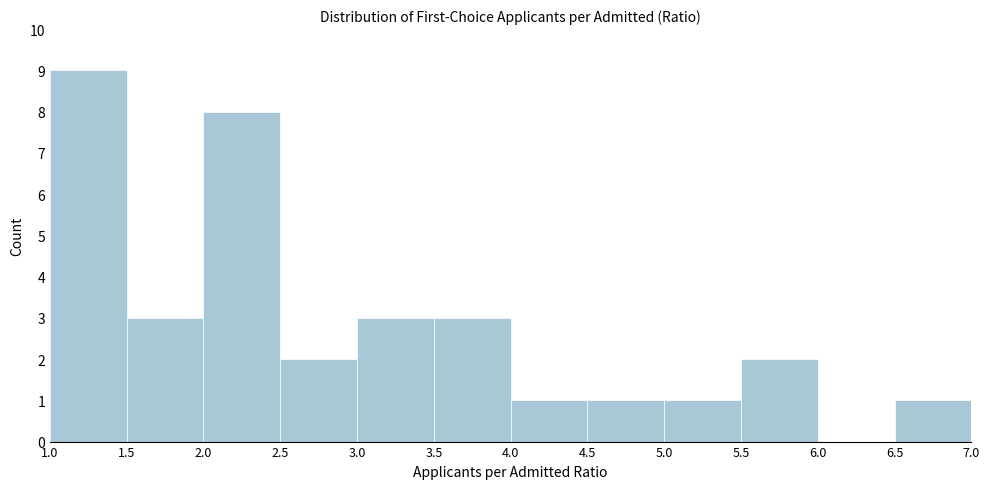

Reading left to right, list every bar in this chart as the range it spans on the x-axis followed by its height. The values are not printed on the chart, so give them approximately, as read against the axis.

1.0 to 1.5: 9
1.5 to 2.0: 3
2.0 to 2.5: 8
2.5 to 3.0: 2
3.0 to 3.5: 3
3.5 to 4.0: 3
4.0 to 4.5: 1
4.5 to 5.0: 1
5.0 to 5.5: 1
5.5 to 6.0: 2
6.0 to 6.5: 0
6.5 to 7.0: 1